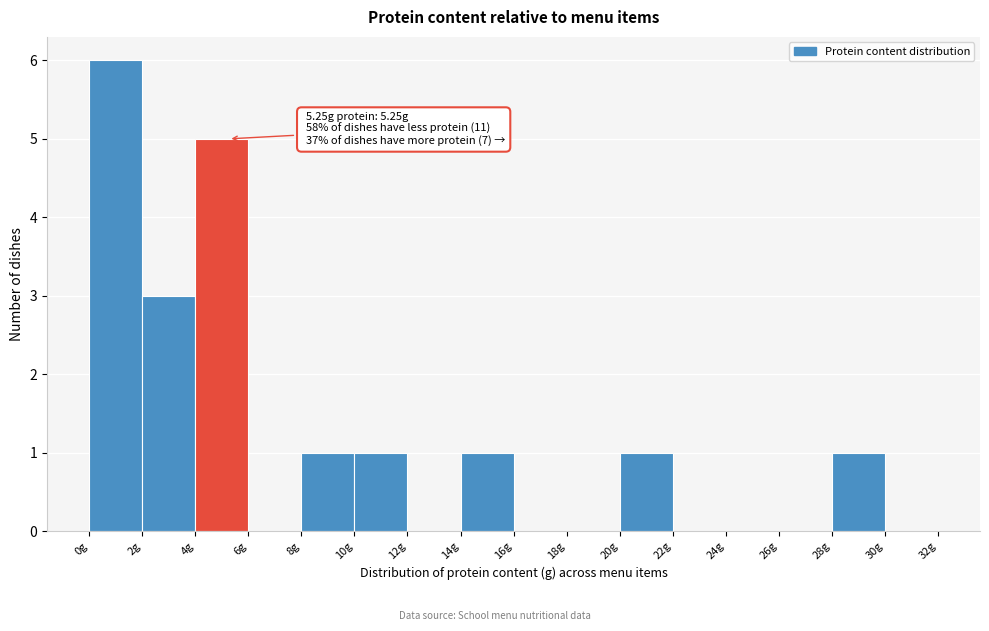

Over which range of the x-axis is the bar tallest?

0 to 2